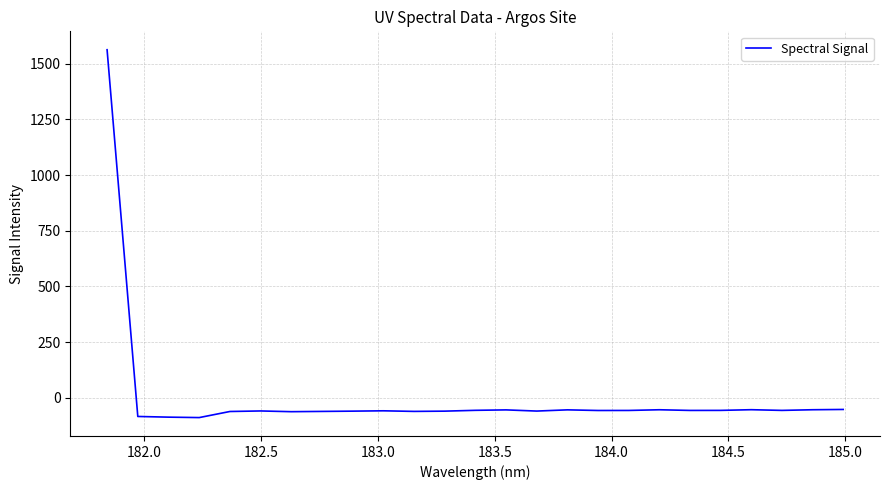

Is this an area chart (filled region under the line)?

No